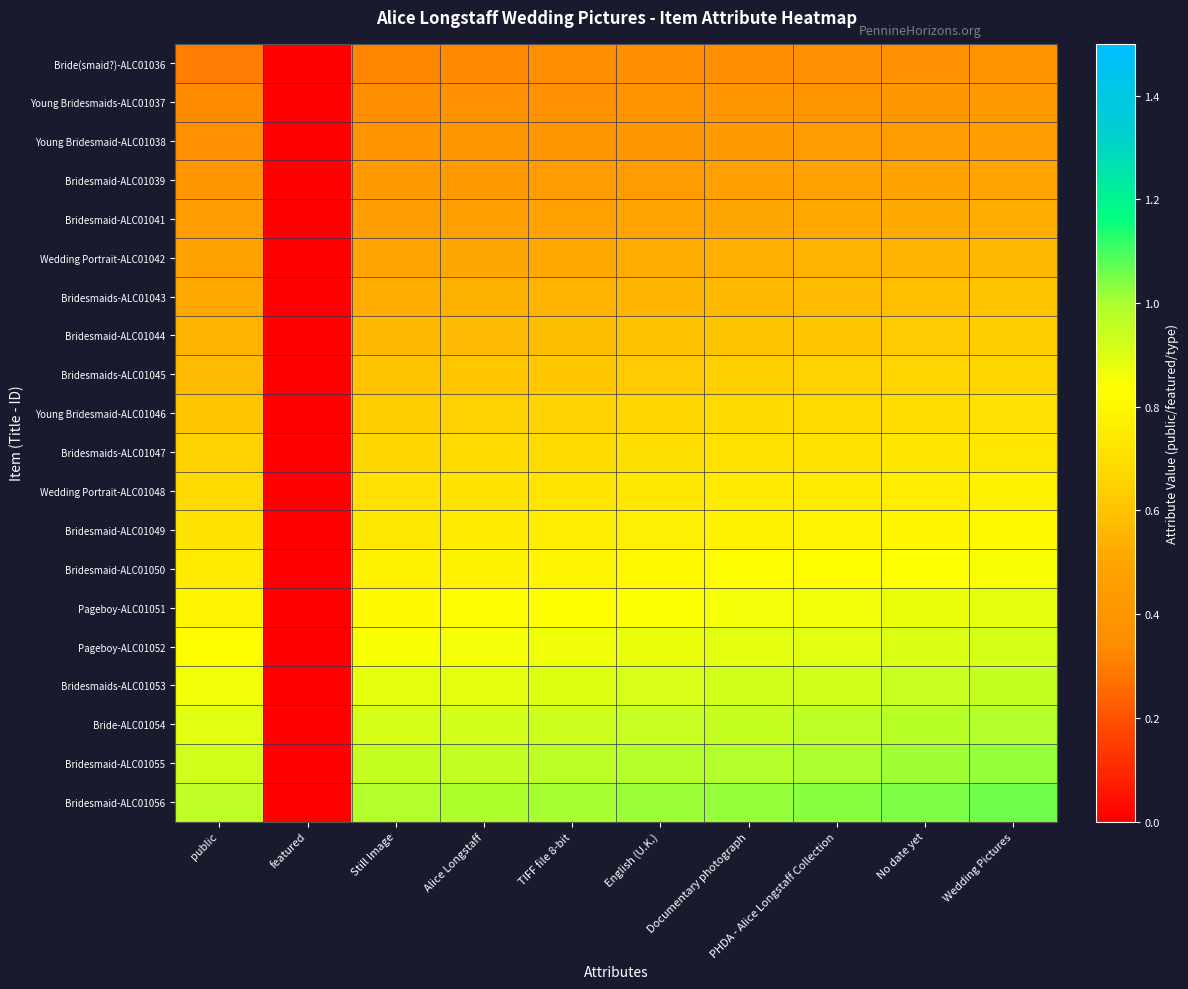

Which series has the largest total across all categories?

Bridesmaid-ALC01056